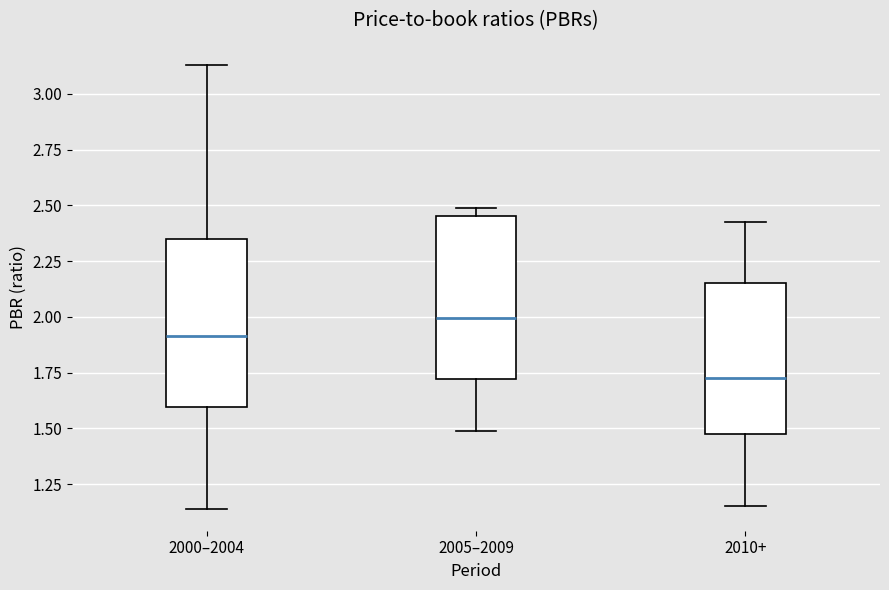

Reading left to right, read every box against the y-axis: the position of its median line, the range the box covers, and the ends of its whiskers. The values are not printed on the chart, so give them approximately, as read against the axis.

2000–2004: median 1.90, box 1.60 to 2.35, whiskers 1.15 to 3.15
2005–2009: median 2.00, box 1.70 to 2.45, whiskers 1.50 to 2.50
2010+: median 1.75, box 1.45 to 2.15, whiskers 1.15 to 2.45